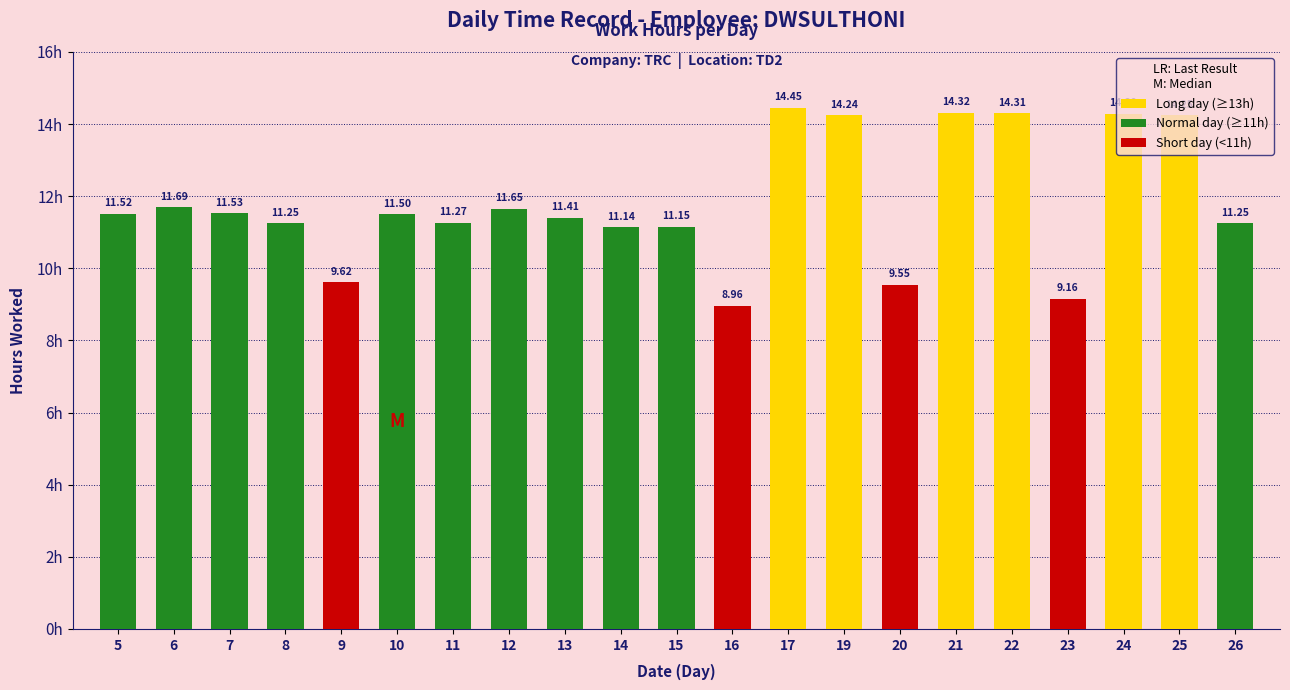

What is the sum of the values at 21 and 20?

23.9